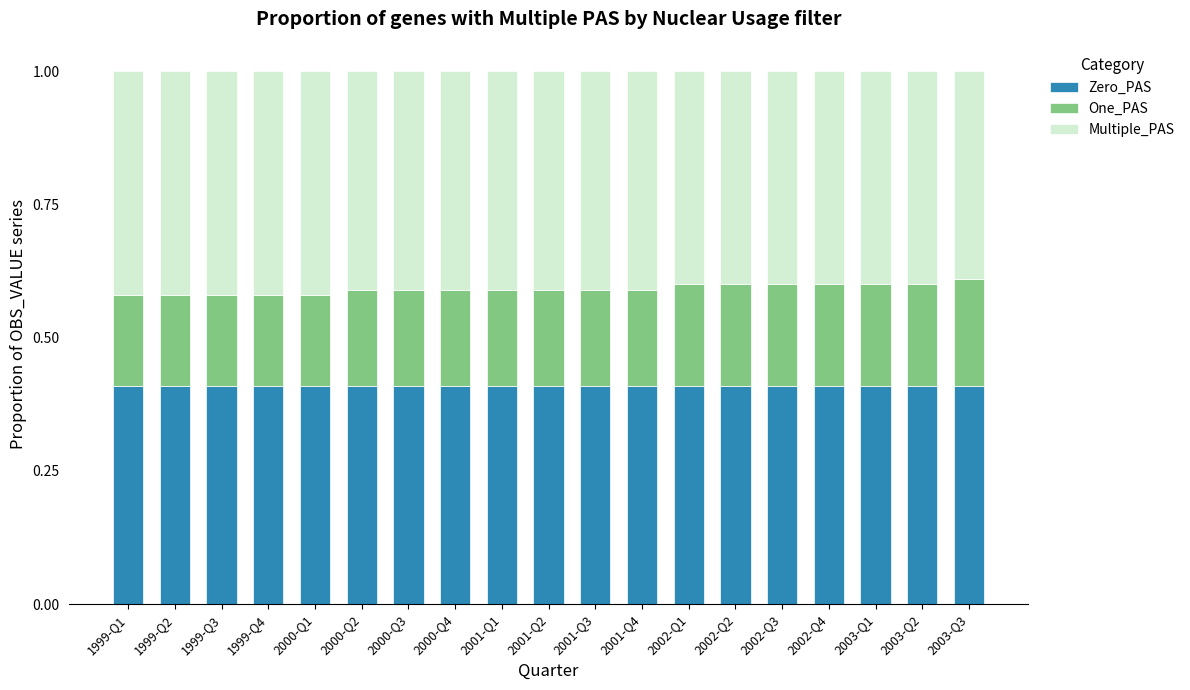

What are all the series names shown in the legend?

Zero_PAS, One_PAS, Multiple_PAS